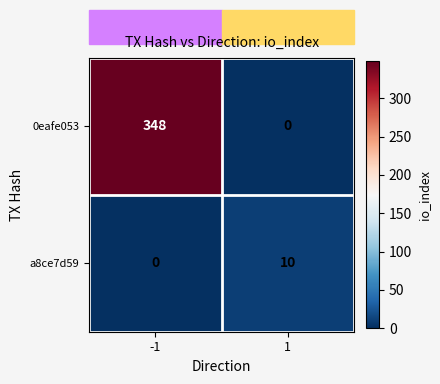

At which category does the chart reach its peak across all series?

-1